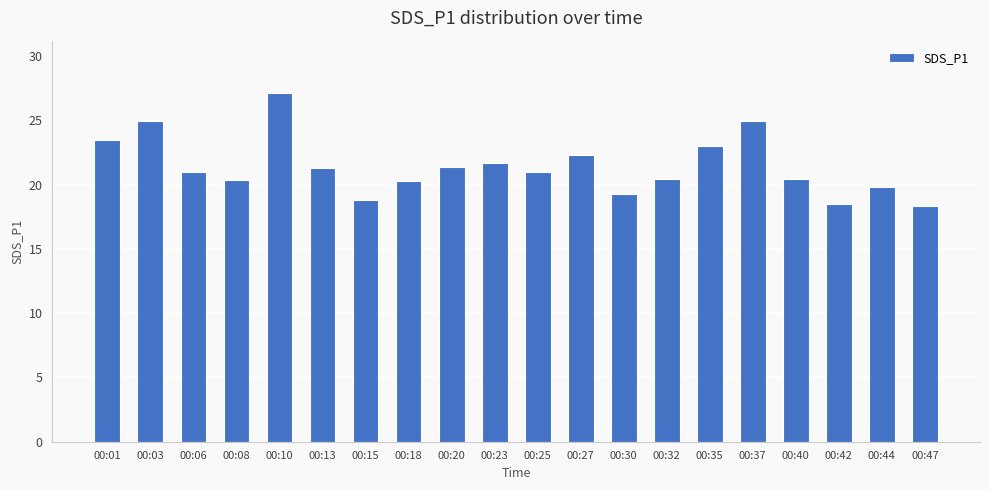

At which category does the chart reach its peak across all series?

00:10